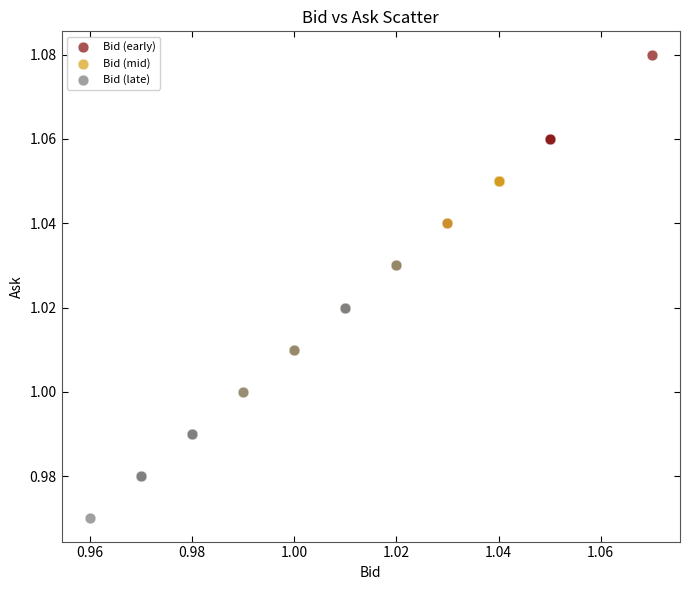

Which series reaches the minimum Y coordinate?

Bid (late)